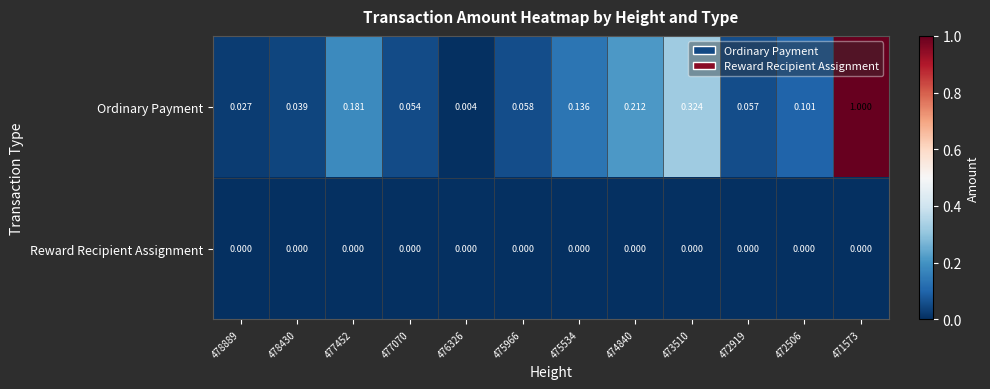

Rank the series by their maximum value, from highest to lowest.

Ordinary Payment, Reward Recipient Assignment